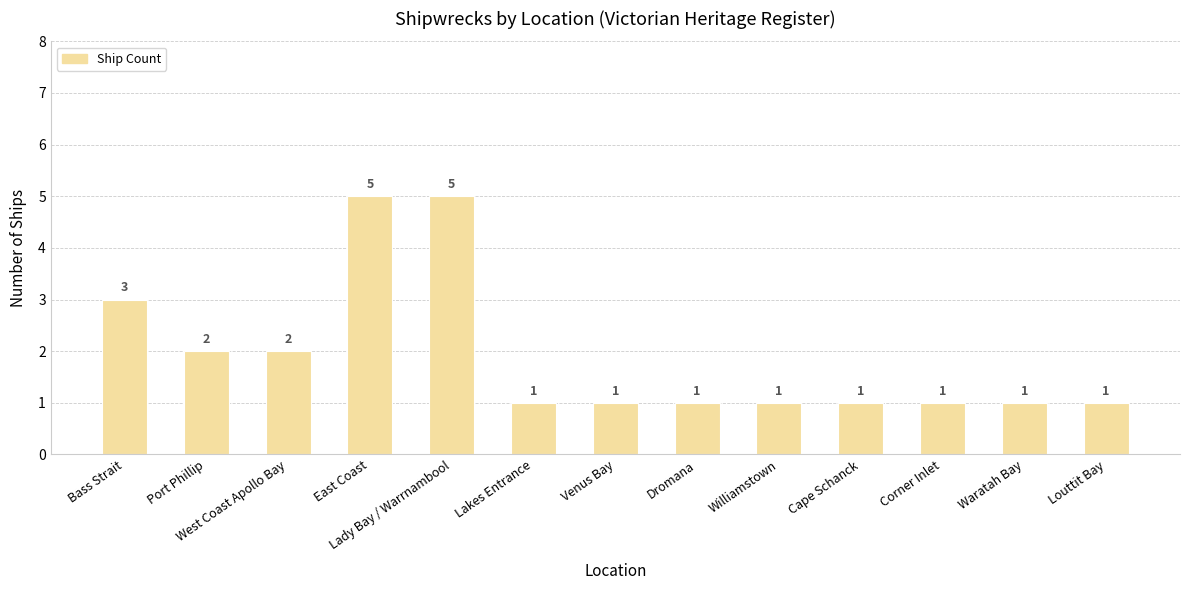

What is the maximum value shown in the chart?

5